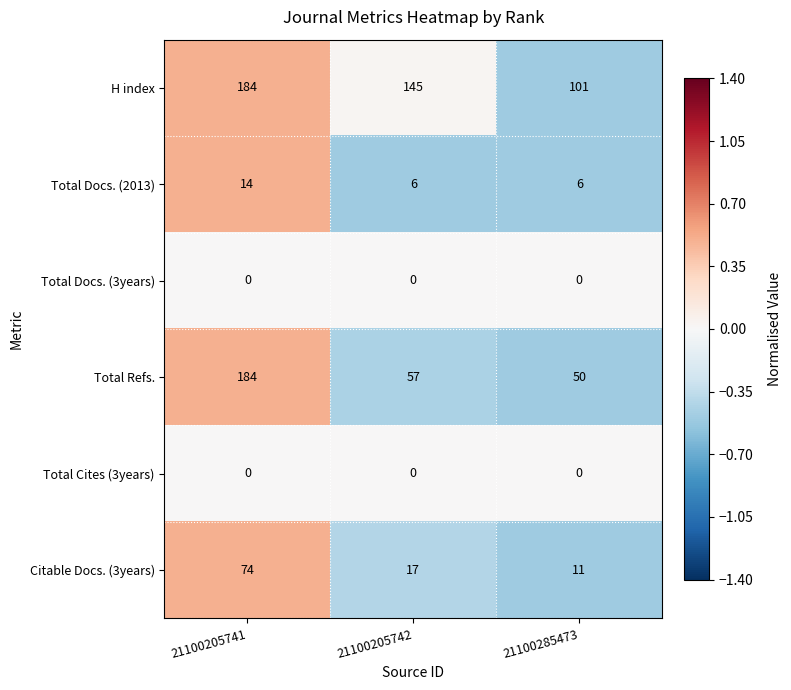

What is the difference between the maximum and minimum values in the Citable Docs. (3years) series?

63